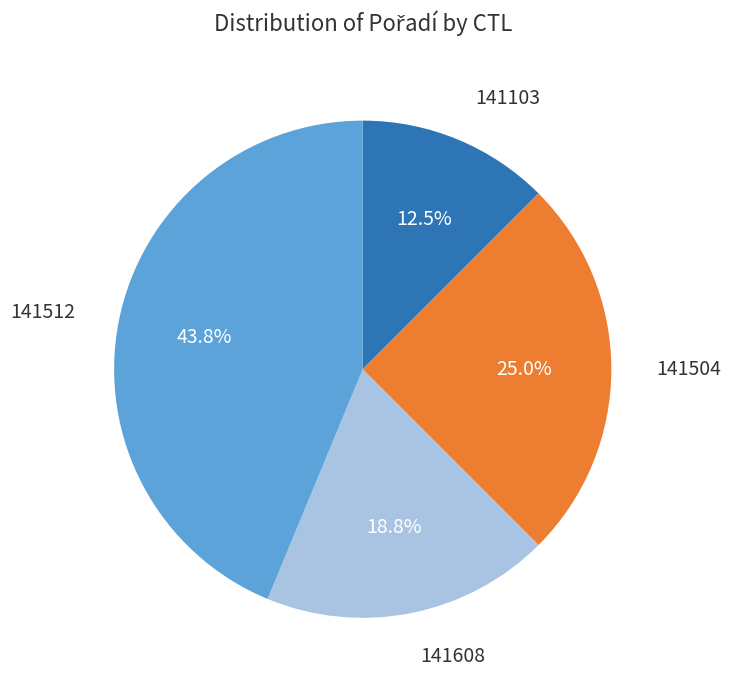

Count the number of slices in the pie.

4